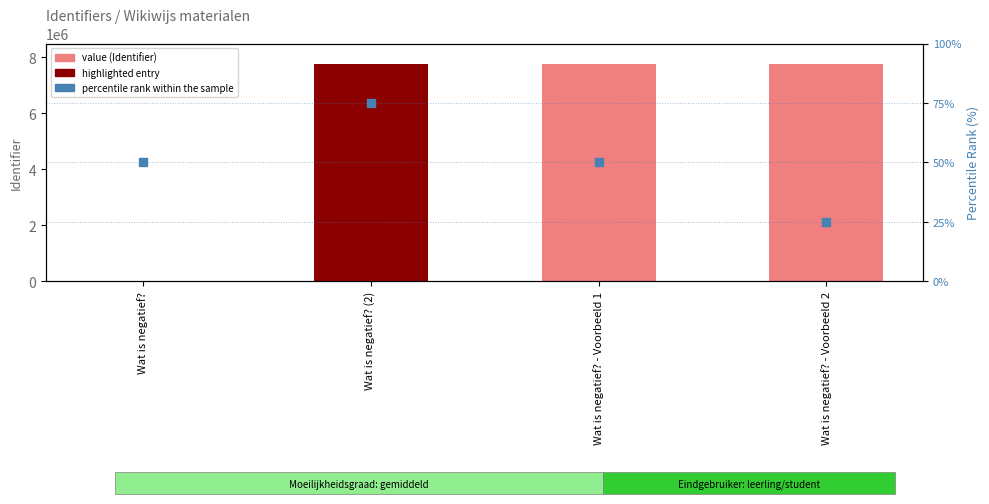

Which series has the largest total across all categories?

Identifier